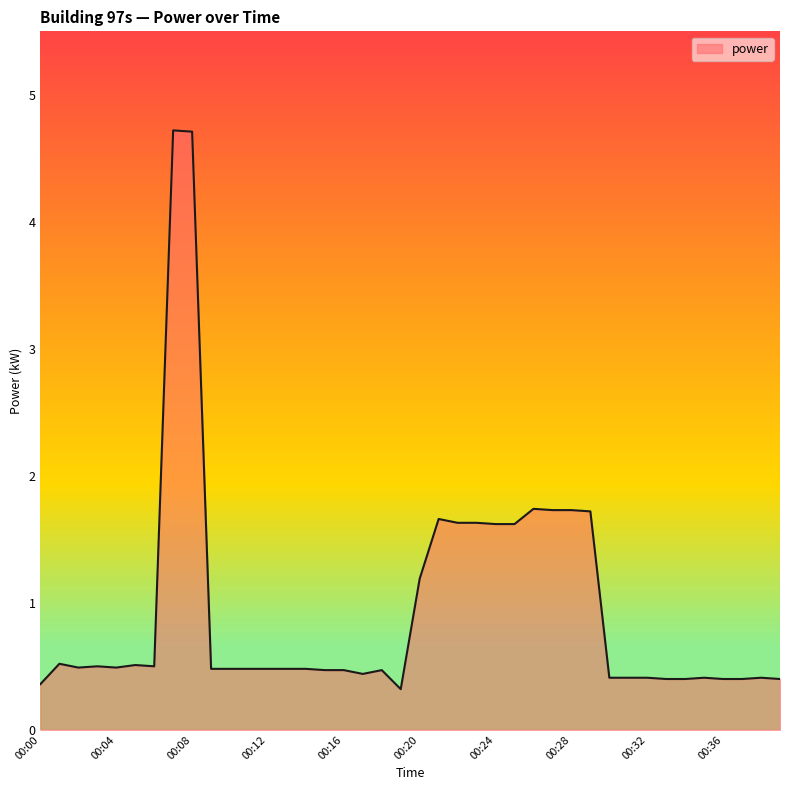

What is the greatest value displayed?

4.7